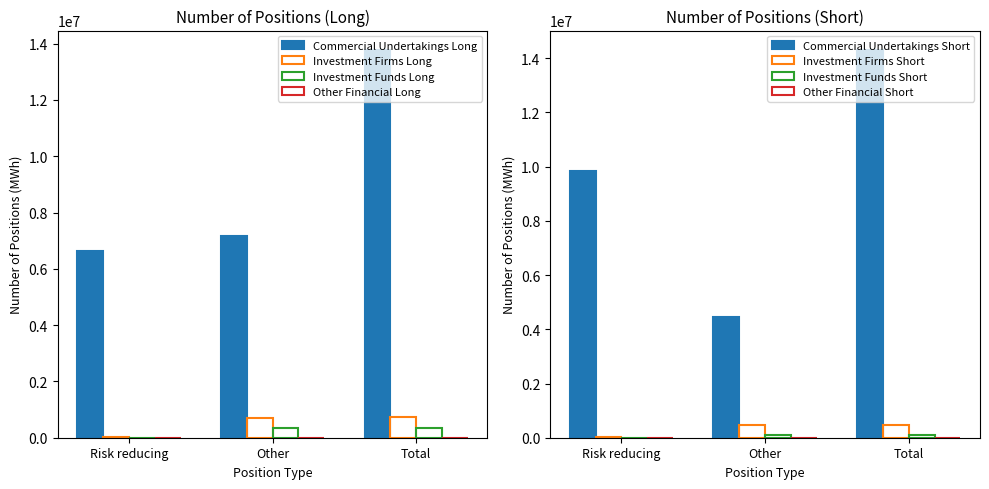

True or false: Commercial Undertakings Long has a value of 13775462 at Total.

True